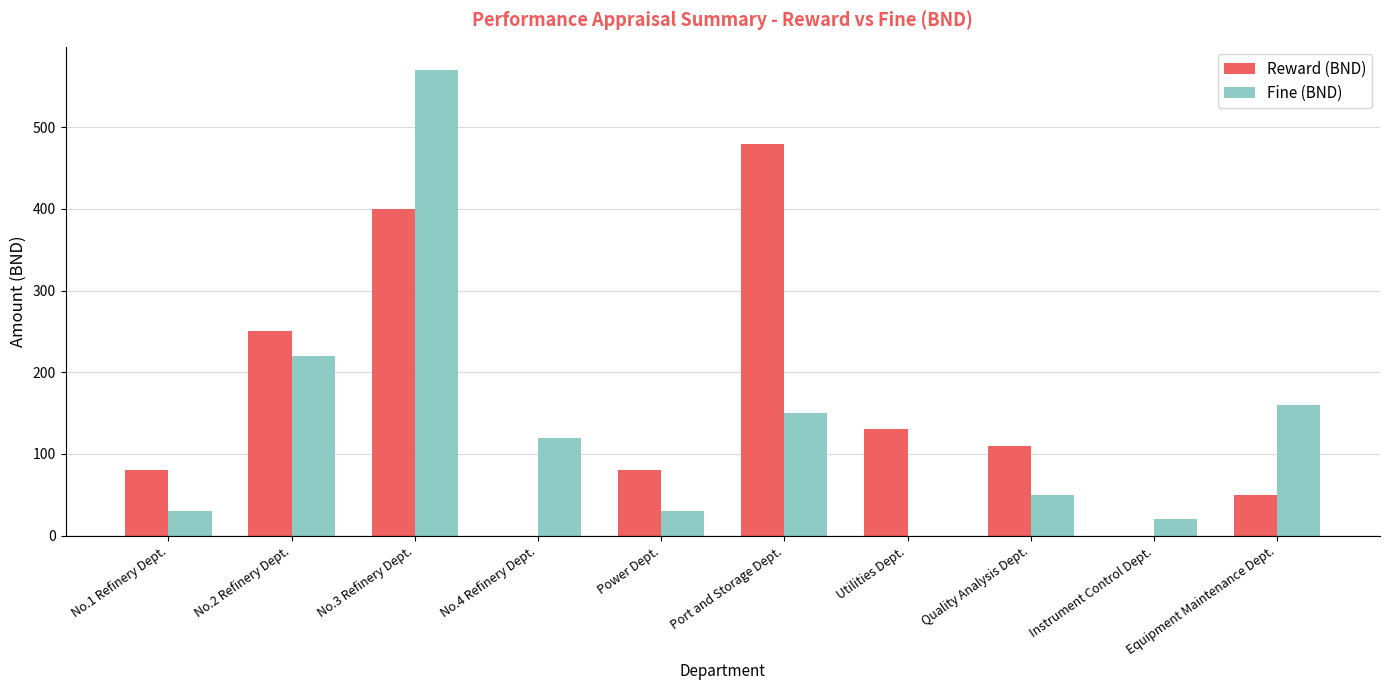

Which series has the largest range (max minus min)?

Fine (BND)